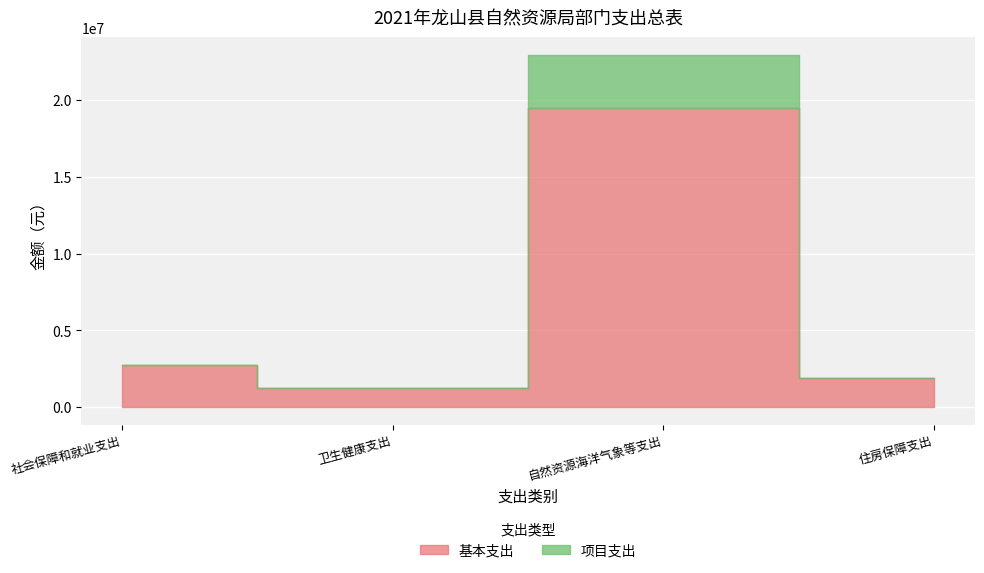

Rank the series by their maximum value, from highest to lowest.

基本支出, 项目支出